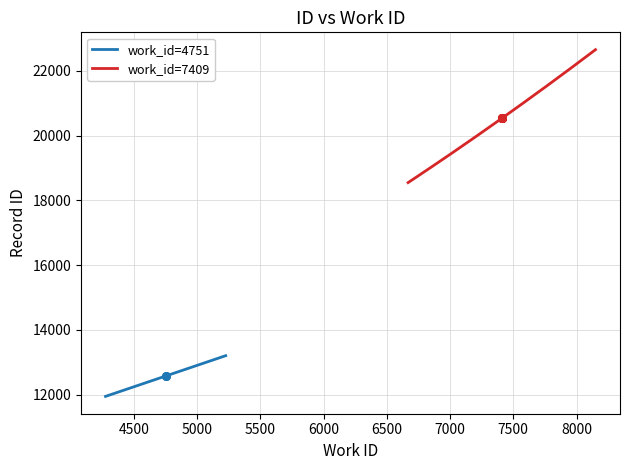

What is the maximum value for work_id=4751?

13202.7